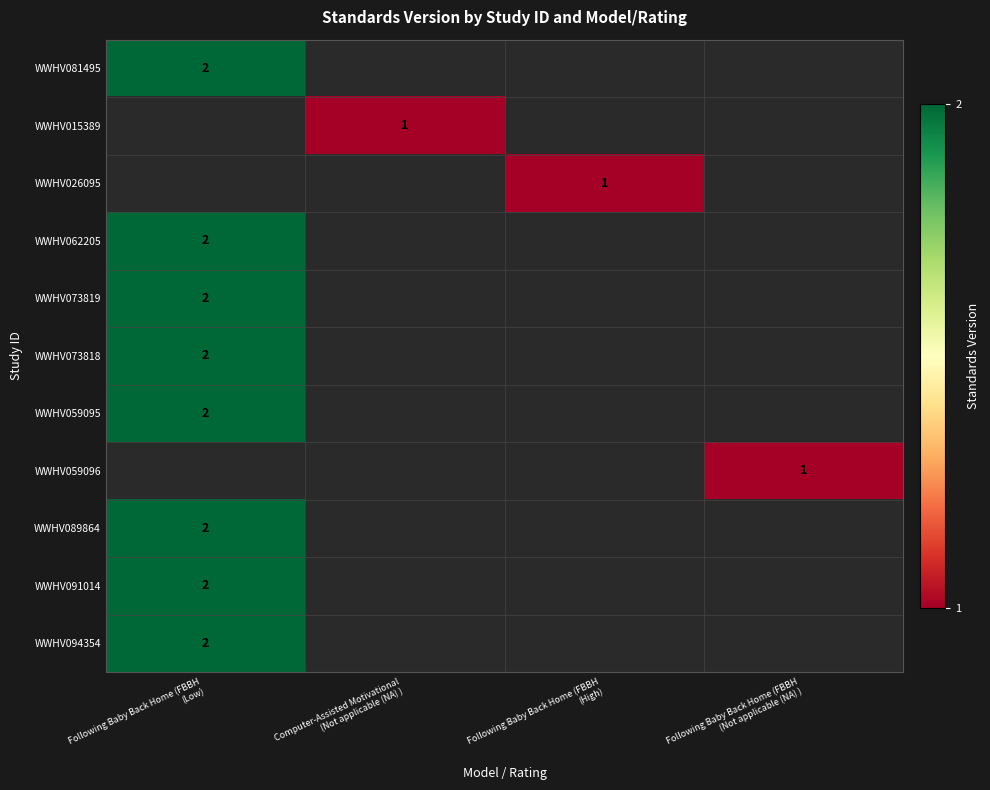

At how many categories does at least one series exceed 1?

1